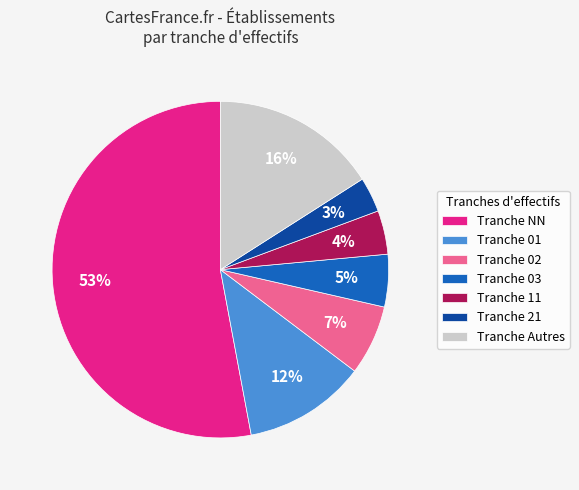

What is the largest slice in the pie chart?

Tranche NN